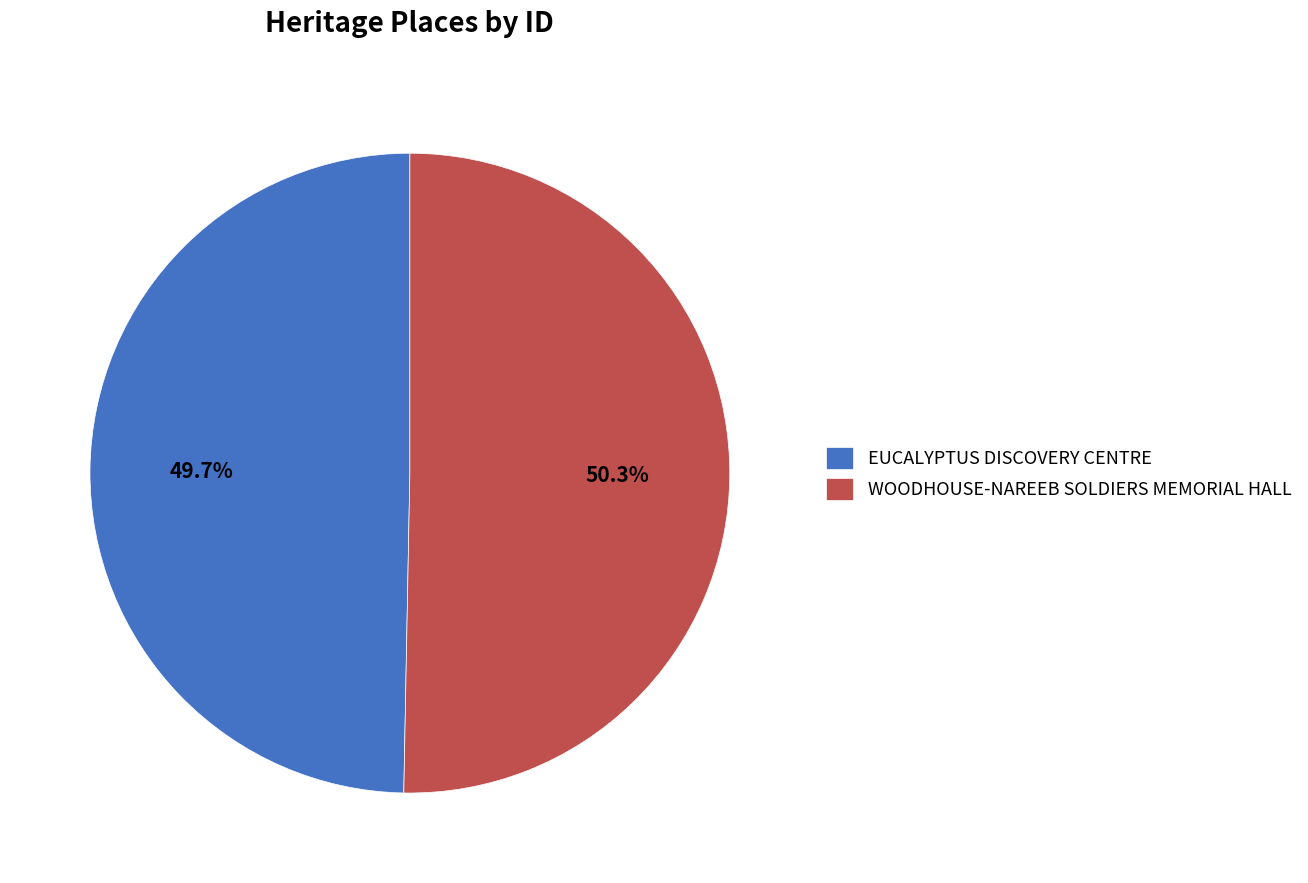

Rank the categories by value from lowest to highest.

EUCALYPTUS DISCOVERY CENTRE, WOODHOUSE-NAREEB SOLDIERS MEMORIAL HALL